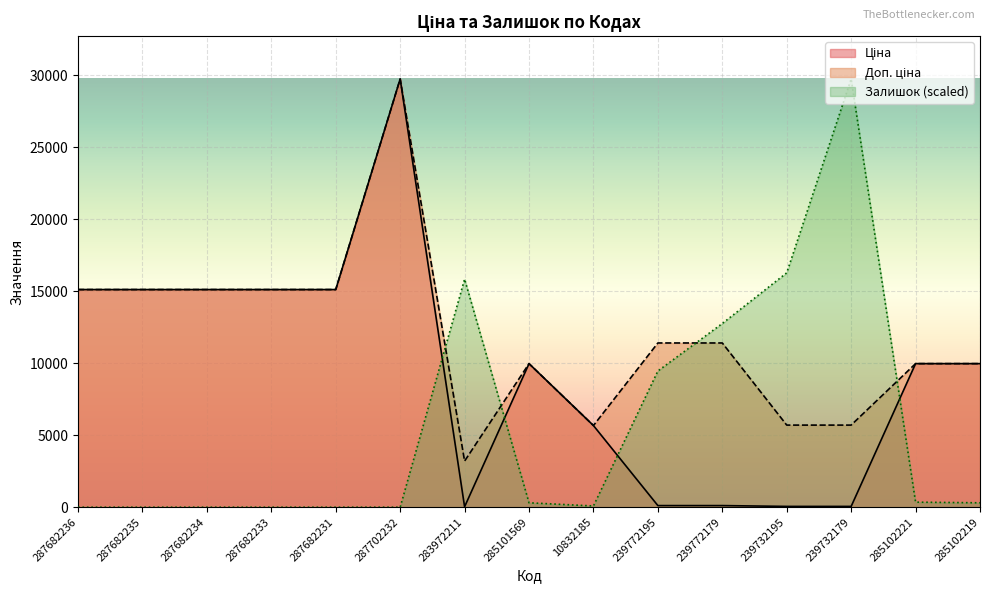

Where does the Доп. ціна series first go above 11410?

287682236